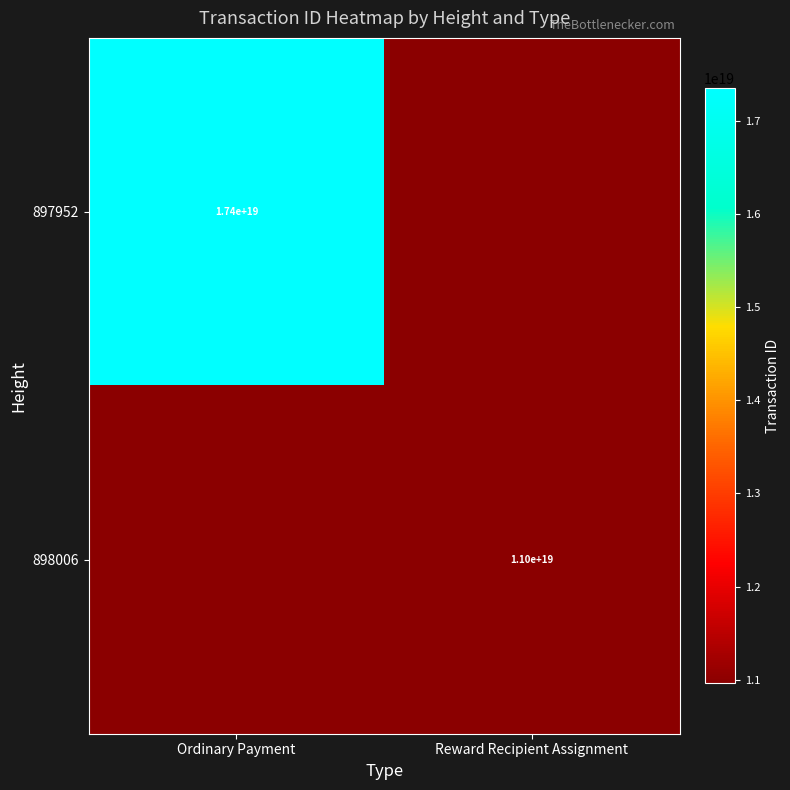

The value of 897952 at Ordinary Payment is 7531741078615521280. True or false?

False